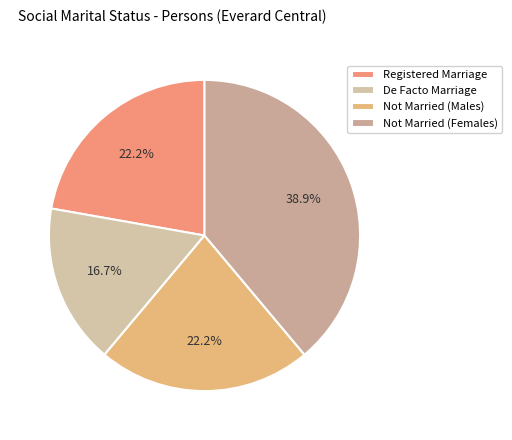

What is the smallest slice in the pie chart?

De Facto Marriage